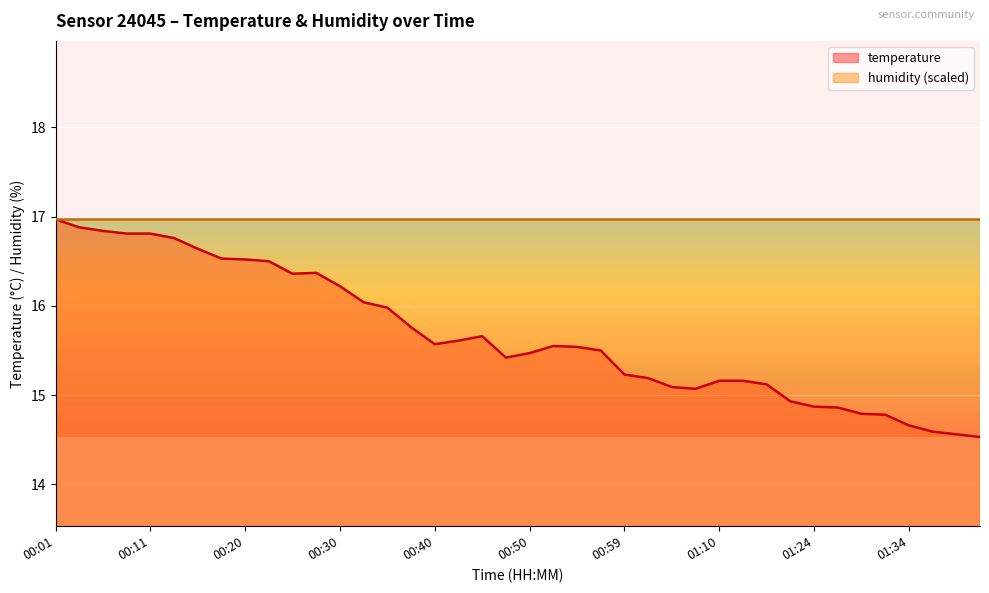

Count the number of data series in this chart.

2